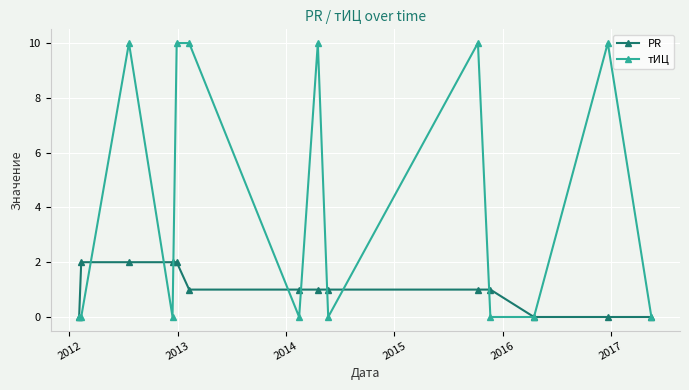

True or false: тИЦ has more than 2 points higher than both neighbors.

True